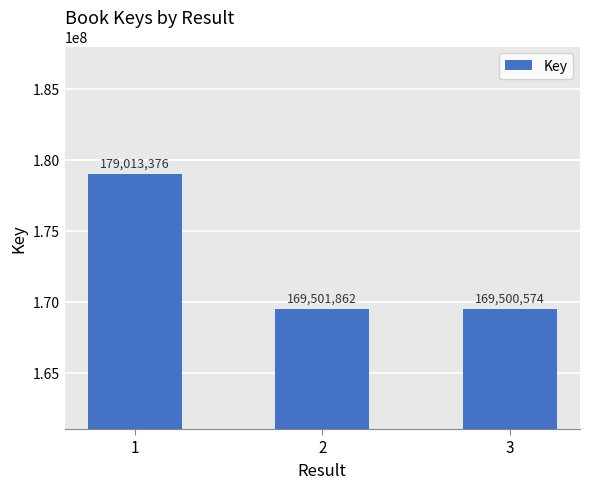

What is the approximate value at 2?

169501862